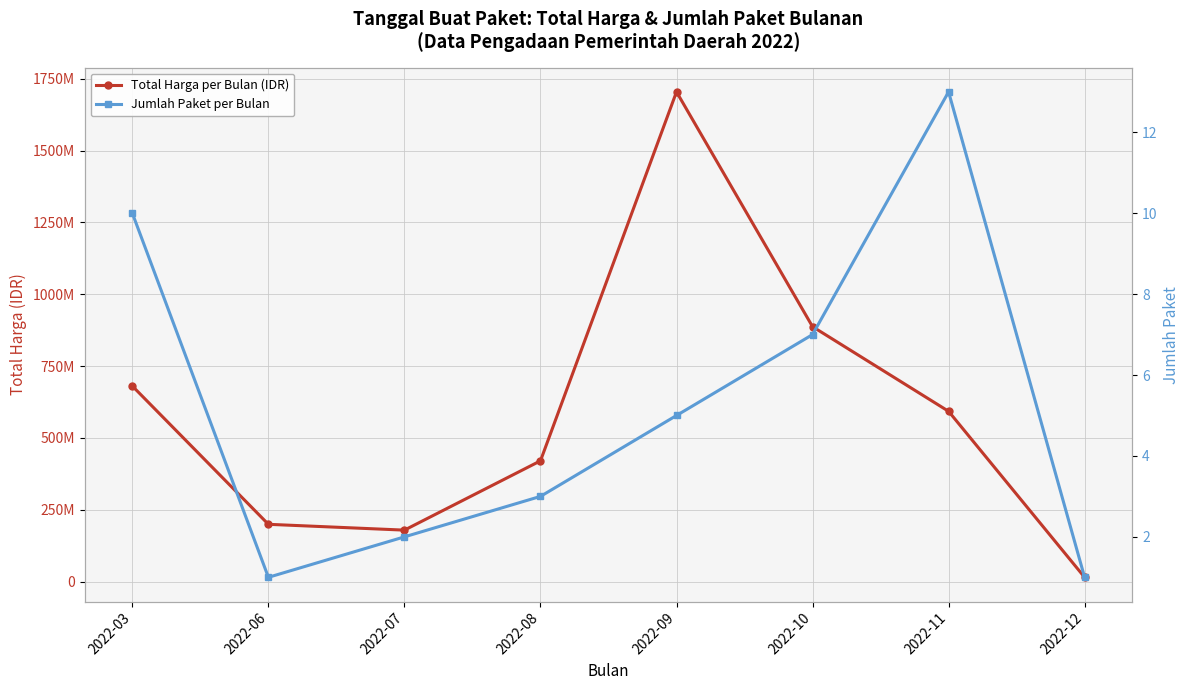

In Jumlah Paket per Bulan, how many points are lower than both neighbors (excluding endpoints)?

1